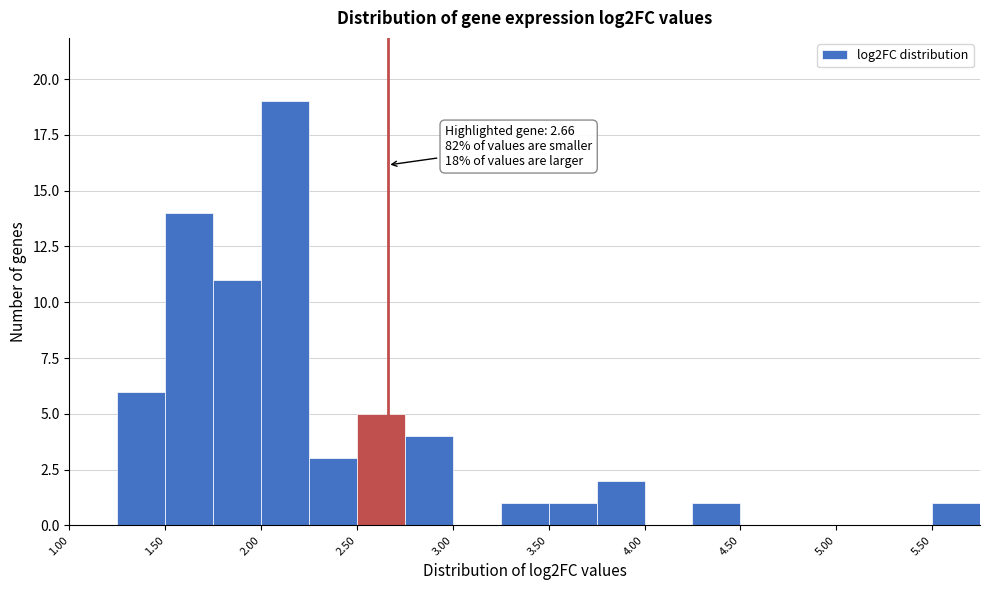

Which range on the x-axis has the tallest bar?

2.00 to 2.25